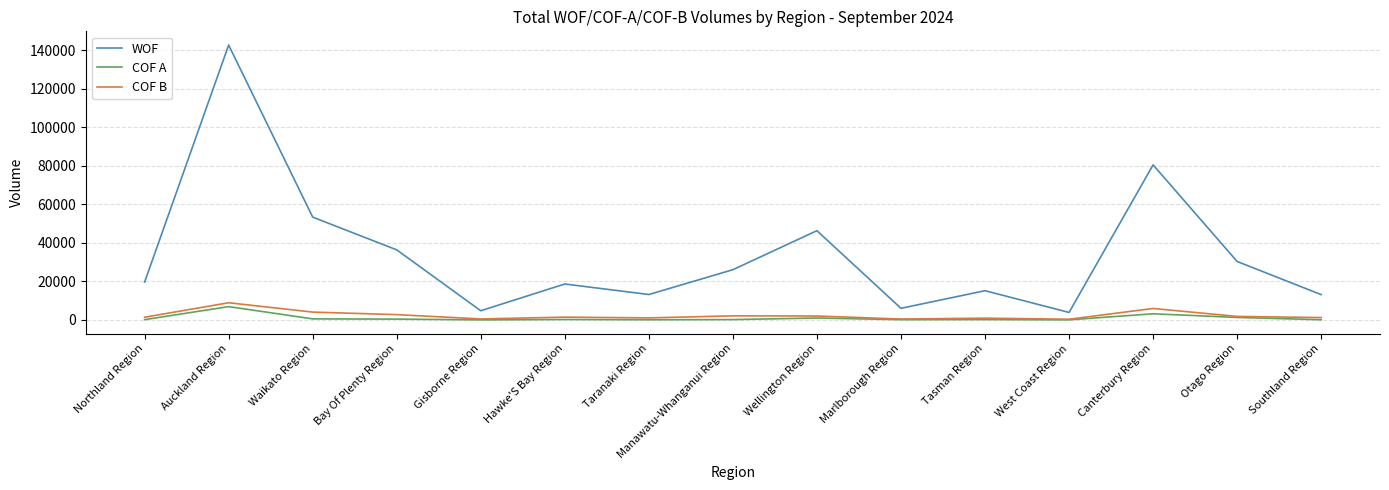

Rank the series by their maximum value, from lowest to highest.

COF A, COF B, WOF